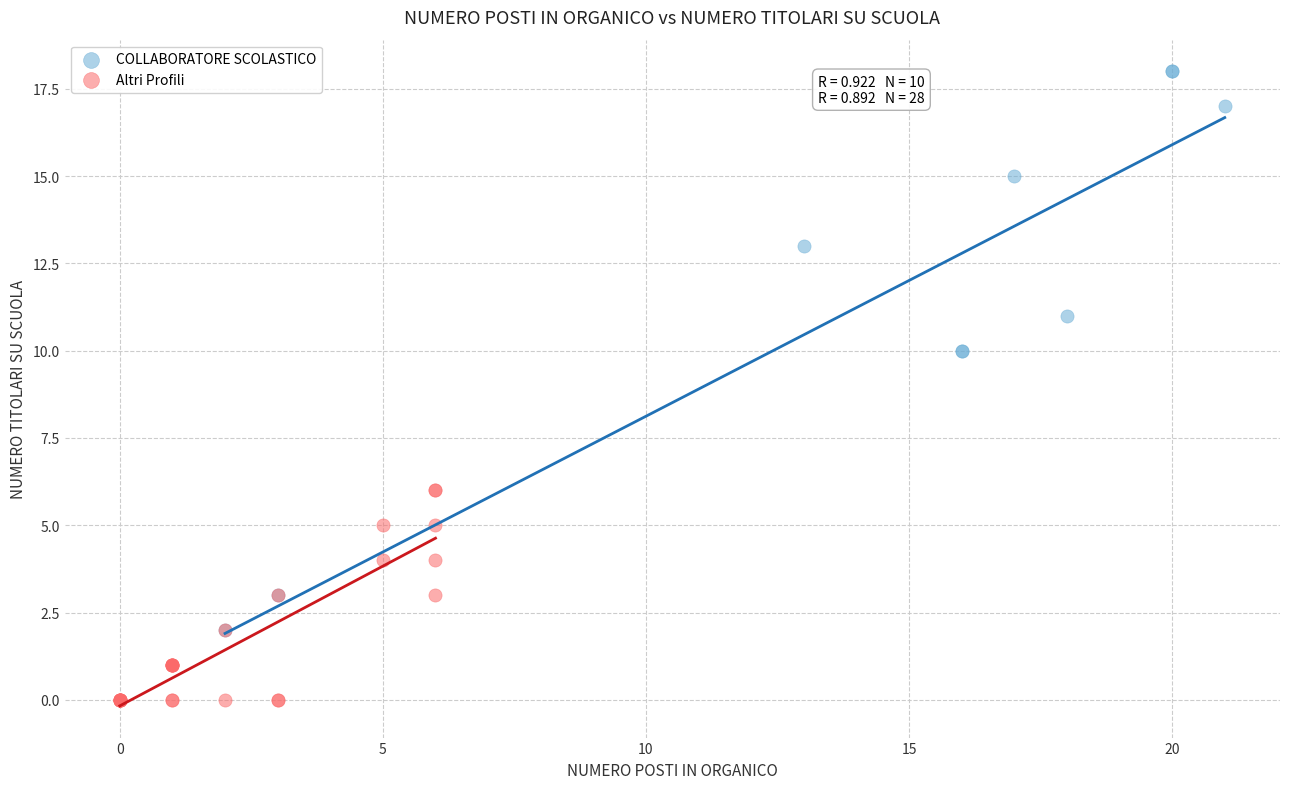

What are all the series names shown in the legend?

COLLABORATORE SCOLASTICO, Altri Profili